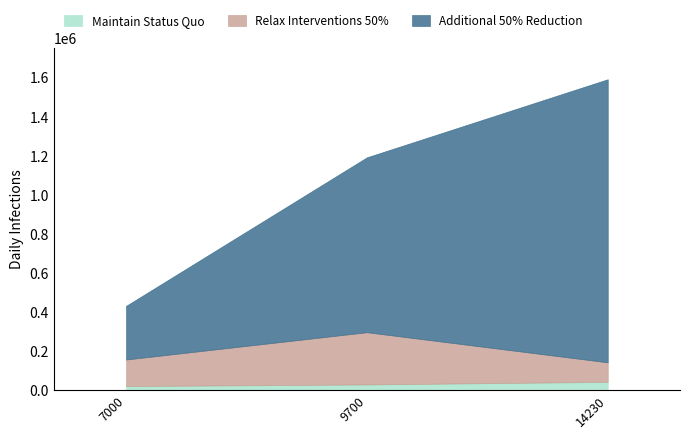

At which category is the sum across all series the highest?

14230